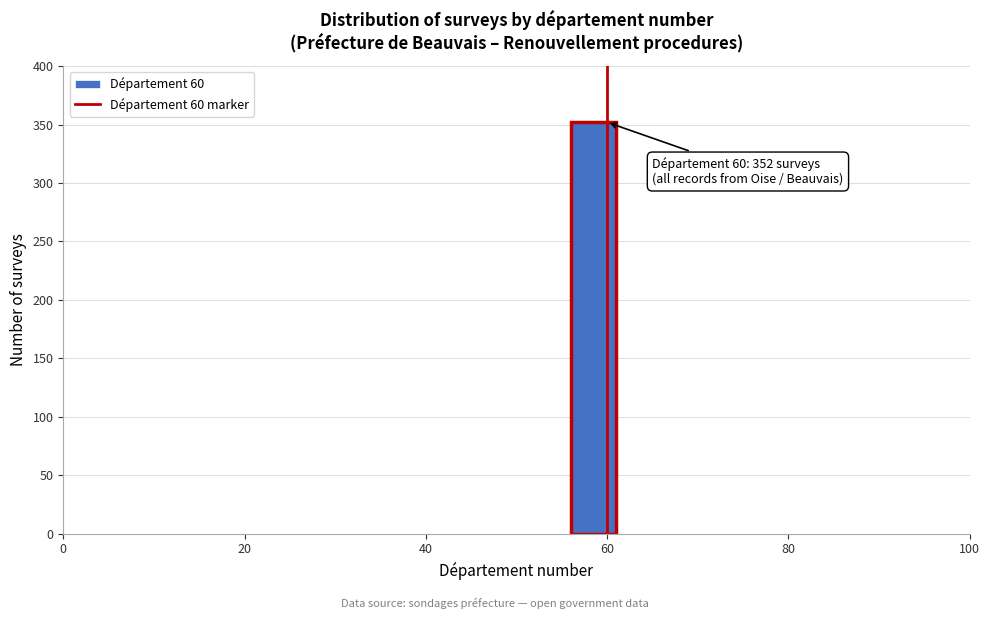

Read against the x-axis, roughly where is the centre of the tallest bar?

58